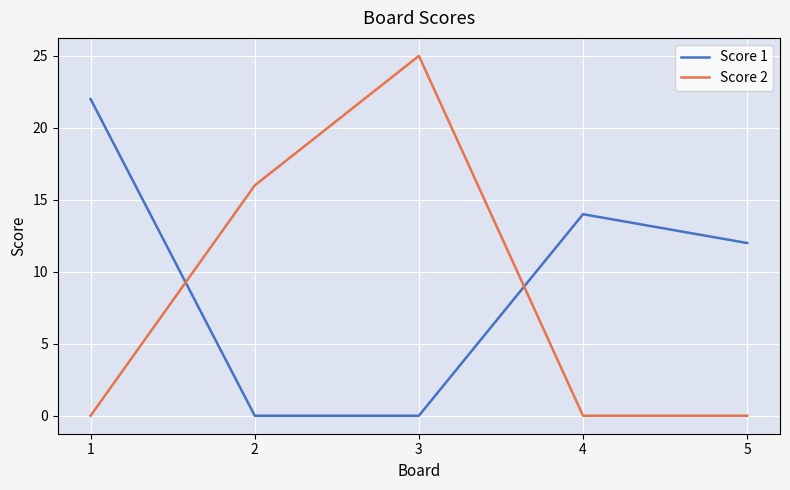

Reading left to right, extract all data points from this chart.

Score 1: 22	0	0	14	12
Score 2: 0	16	25	0	0